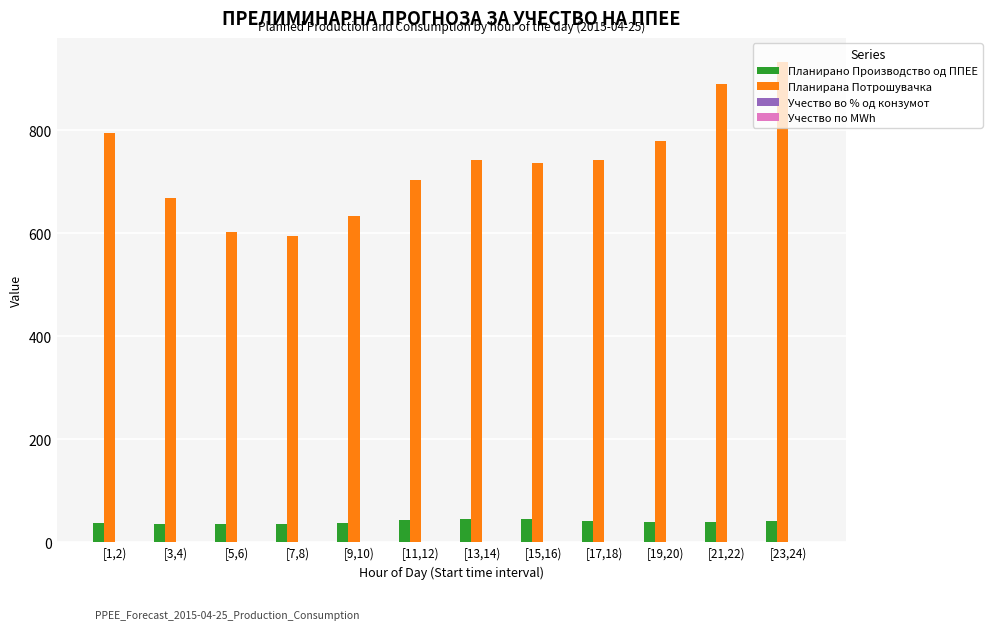

Which series has the largest total across all categories?

Планирана Потрошувачка